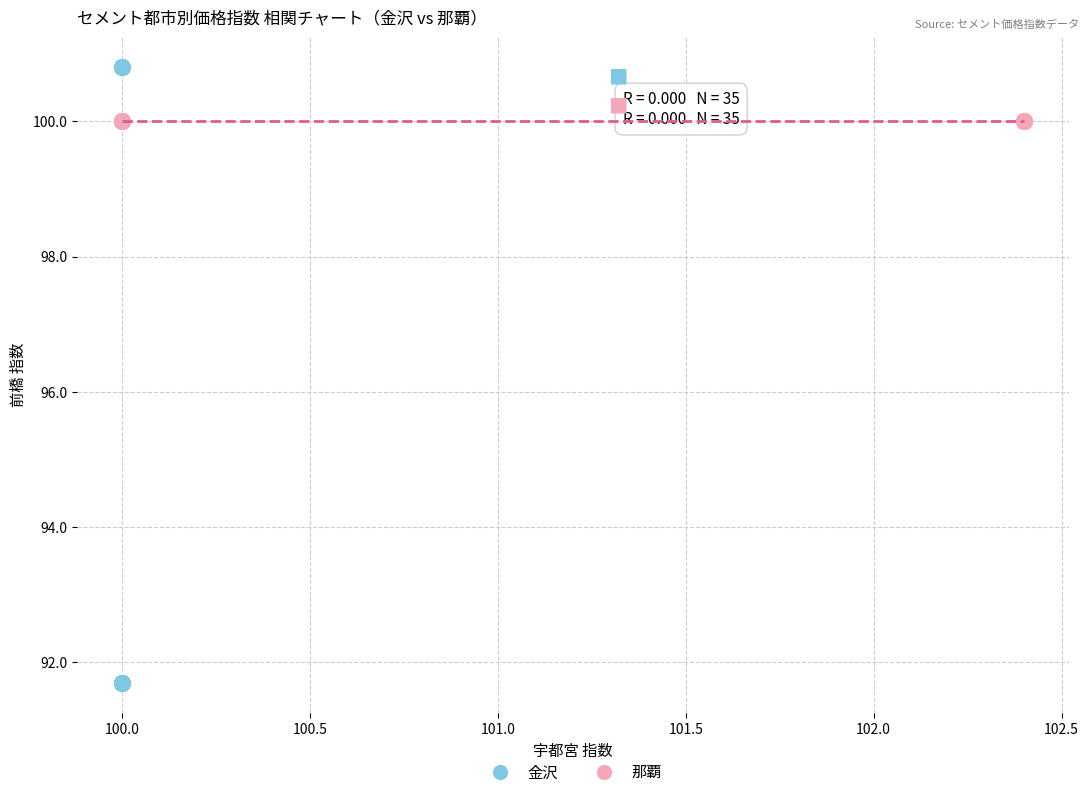

What are all the series names shown in the legend?

金沢, 那覇